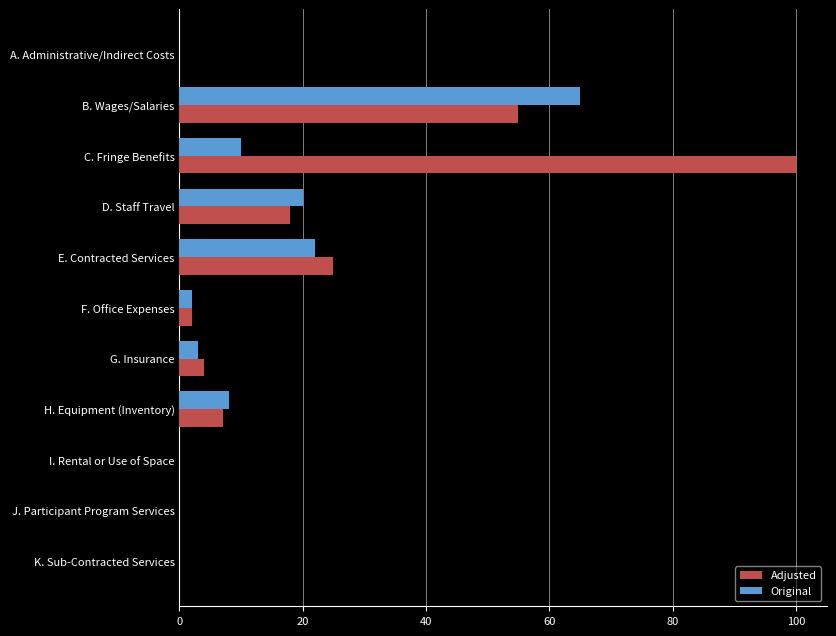

How many categories are shown in the chart?

11